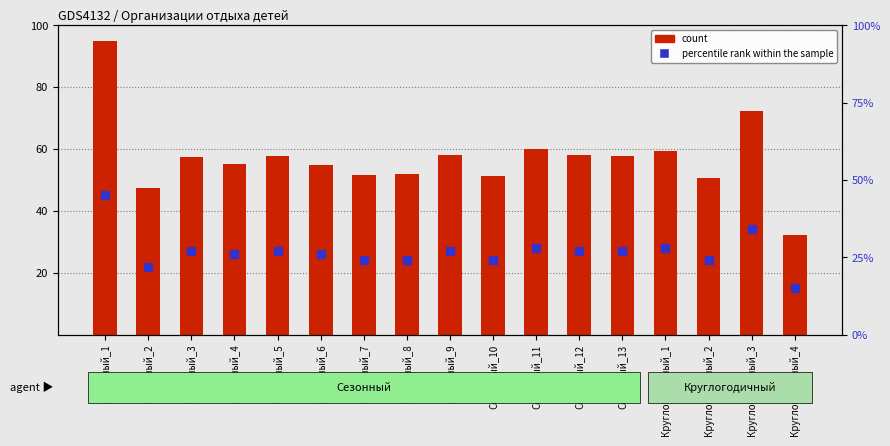

Which series contains the lowest Y value?

percentile rank within the sample